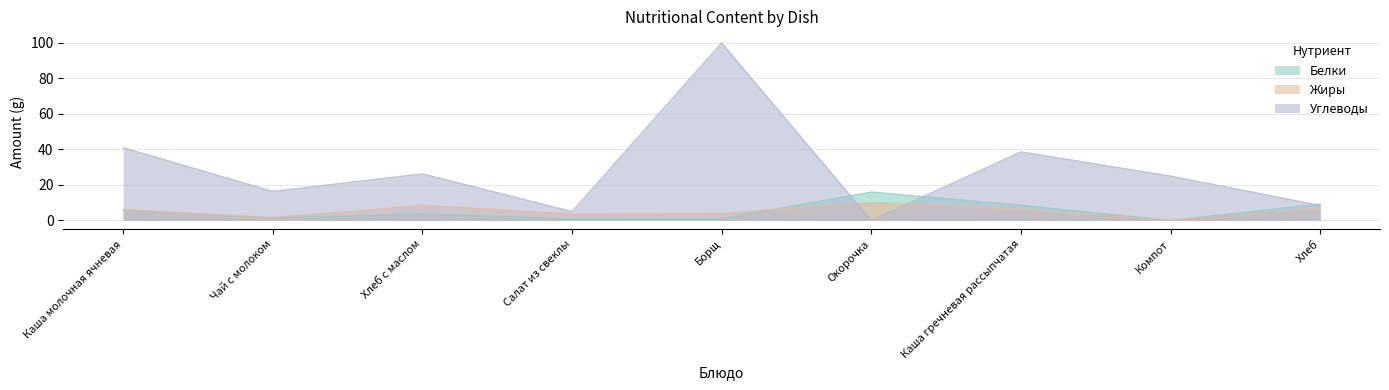

What is the value of the Белки point at the 5th from the left?

1.0